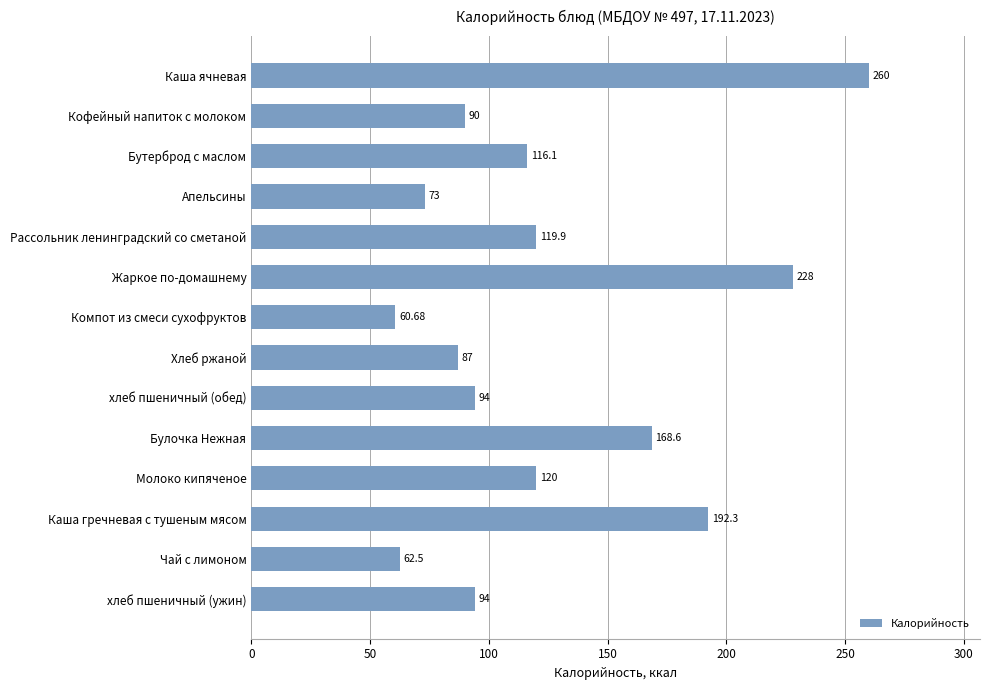

Where is the data nearest to the value 160?

Булочка Нежная